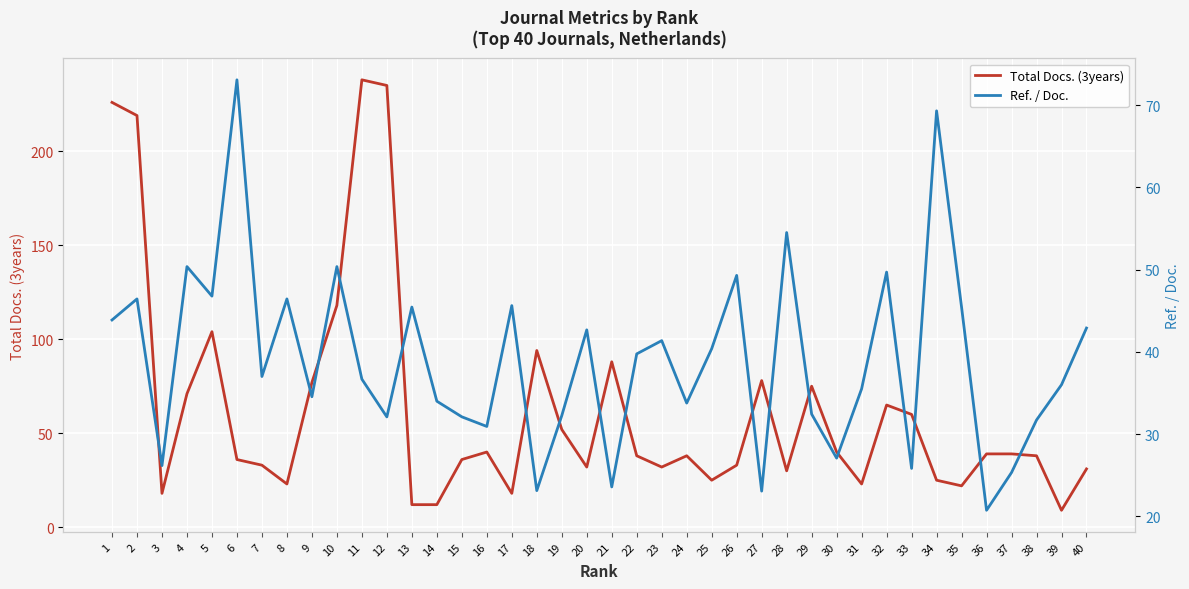

Which category has the highest value in the Ref. / Doc. series?

6